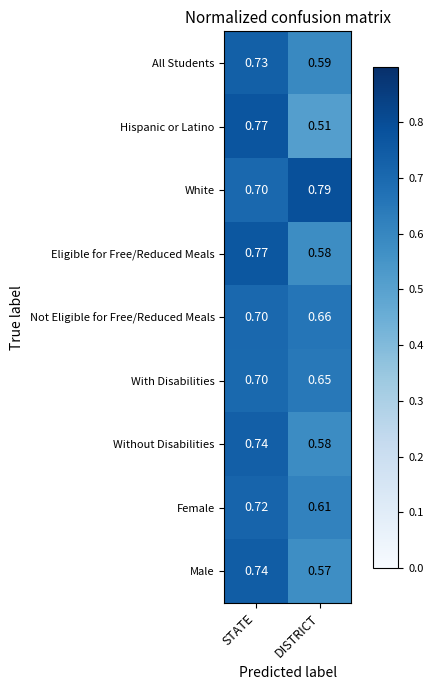

Which category has the highest value across all series?

DISTRICT